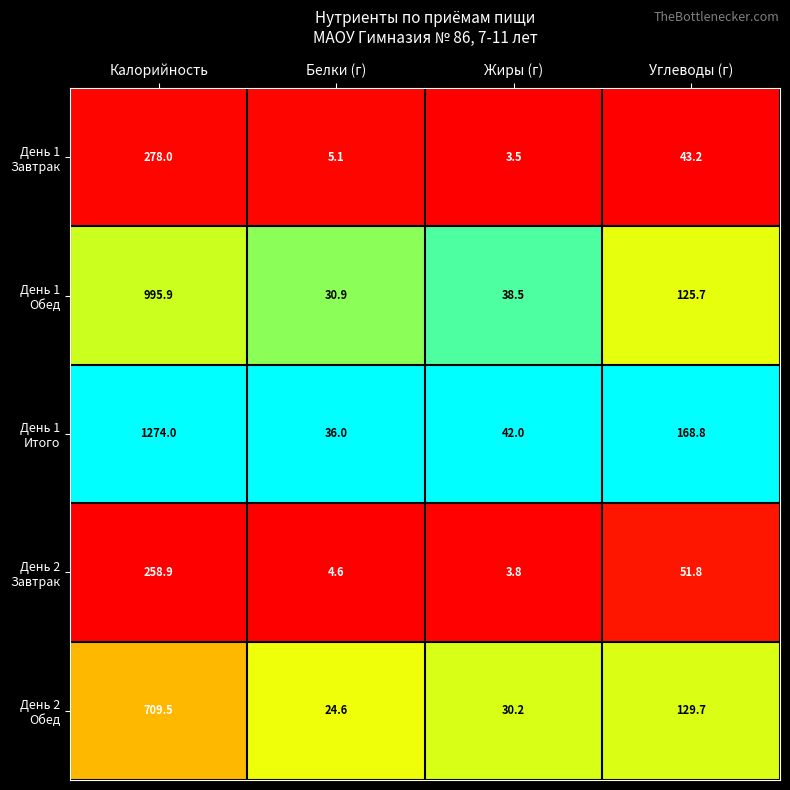

At which category does the chart reach its peak across all series?

Калорийность